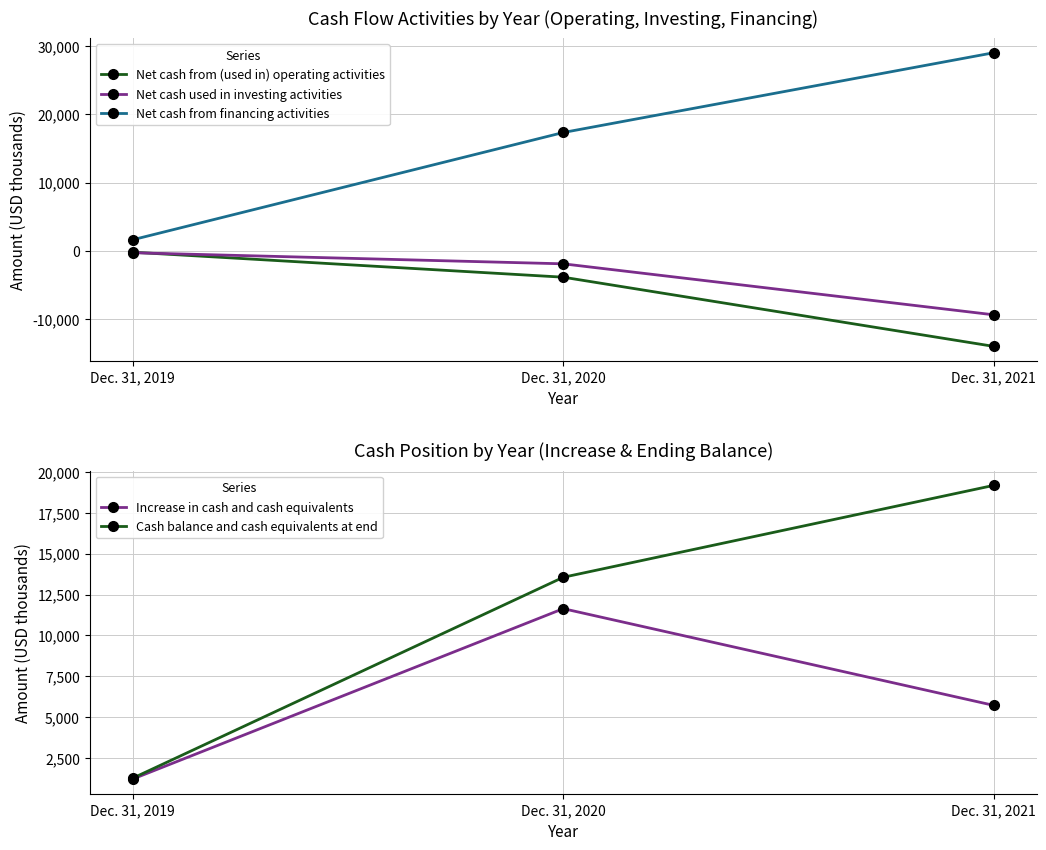

What is the difference between the maximum and minimum values in the Increase in cash and cash equivalents series?

10416